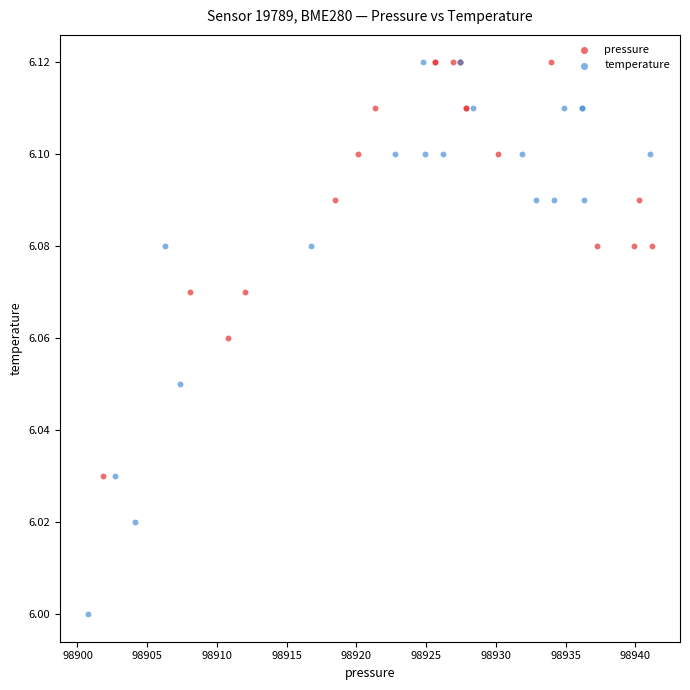

Which series has the widest spread of Y values?

temperature